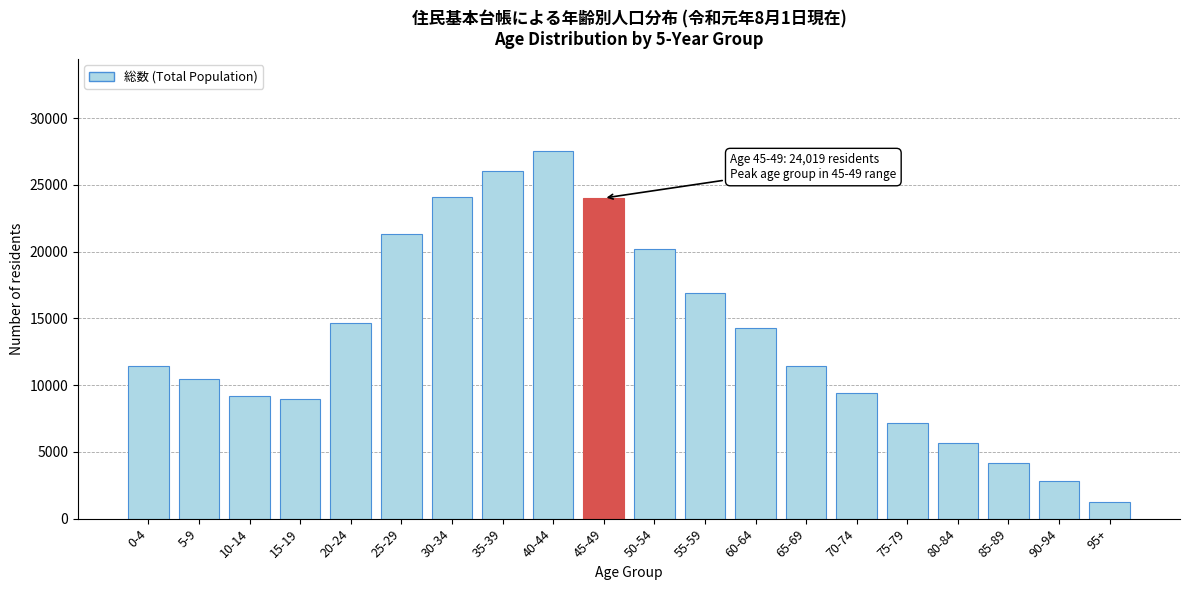

Is it true that the value at 50-54 is 20177?

True